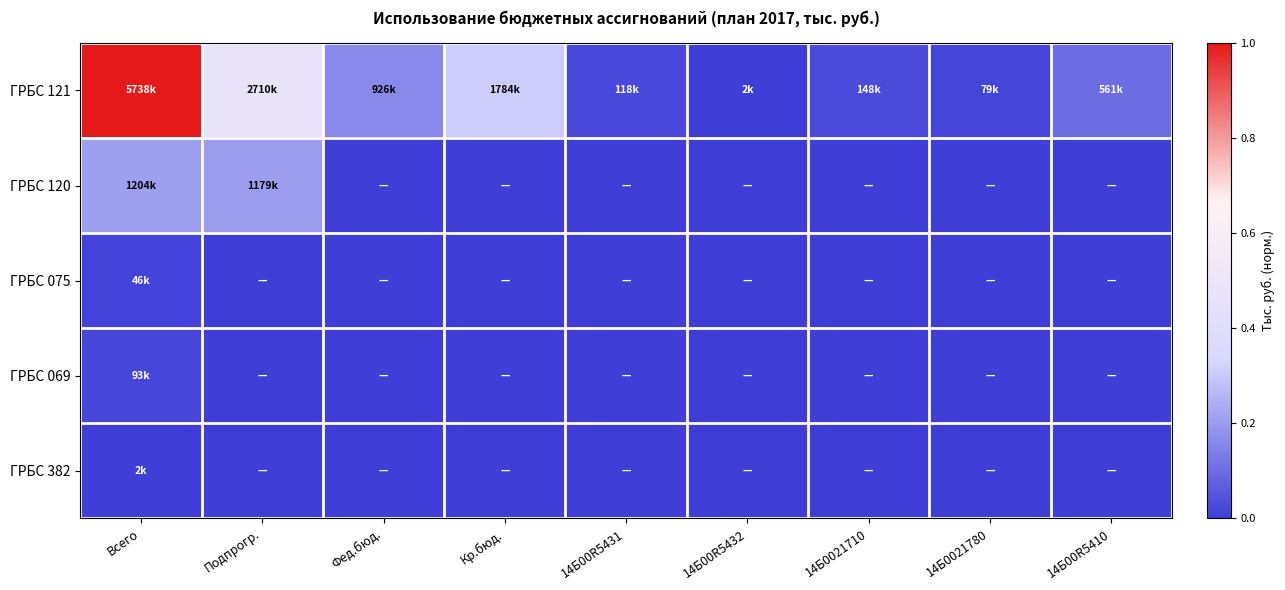

Reading right to left, list all the values displayed in this chart.

ГРБС 121: 14Б00R5410=0.1	14Б0021780=0.0	14Б0021710=0.0	14Б00R5432=0.0	14Б00R5431=0.0	Кр.бюд.=0.3	Фед.бюд.=0.2	Подпрогр.=0.5	Всего=1.0
ГРБС 120: 14Б00R5410=0.0	14Б0021780=0.0	14Б0021710=0.0	14Б00R5432=0.0	14Б00R5431=0.0	Кр.бюд.=0.0	Фед.бюд.=0.0	Подпрогр.=0.2	Всего=0.2
ГРБС 075: 14Б00R5410=0.0	14Б0021780=0.0	14Б0021710=0.0	14Б00R5432=0.0	14Б00R5431=0.0	Кр.бюд.=0.0	Фед.бюд.=0.0	Подпрогр.=0.0	Всего=0.0
ГРБС 069: 14Б00R5410=0.0	14Б0021780=0.0	14Б0021710=0.0	14Б00R5432=0.0	14Б00R5431=0.0	Кр.бюд.=0.0	Фед.бюд.=0.0	Подпрогр.=0.0	Всего=0.0
ГРБС 382: 14Б00R5410=0.0	14Б0021780=0.0	14Б0021710=0.0	14Б00R5432=0.0	14Б00R5431=0.0	Кр.бюд.=0.0	Фед.бюд.=0.0	Подпрогр.=0.0	Всего=0.0